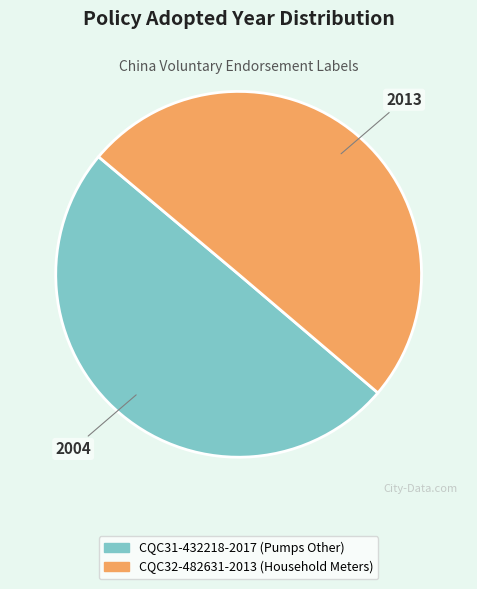

Combined, do CQC32-482631-2013 (Household Meters) and CQC31-432218-2017 (Pumps Other) account for over 50%?

Yes